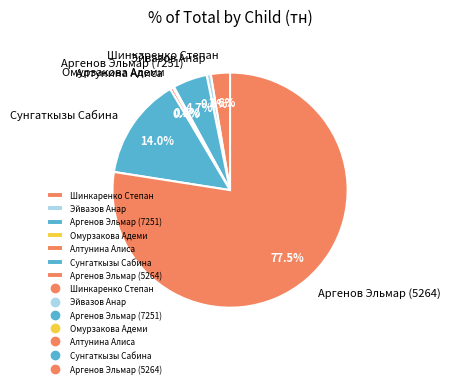

How much of the chart is everything except Аргенов Эльмар (5264)?

22.5%